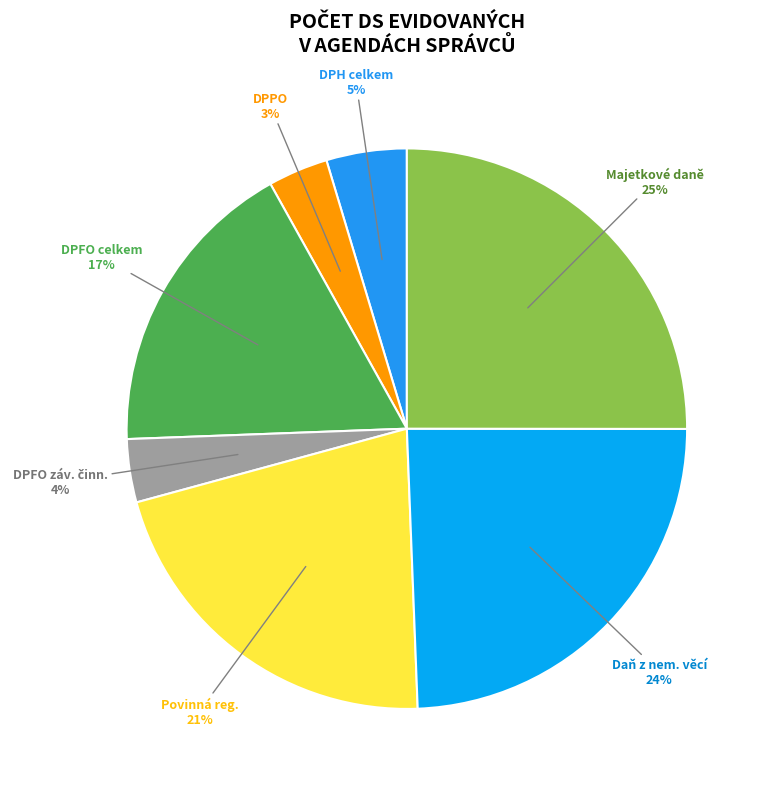

To the nearest percent, what portion does Majetkové daně represent?

25%